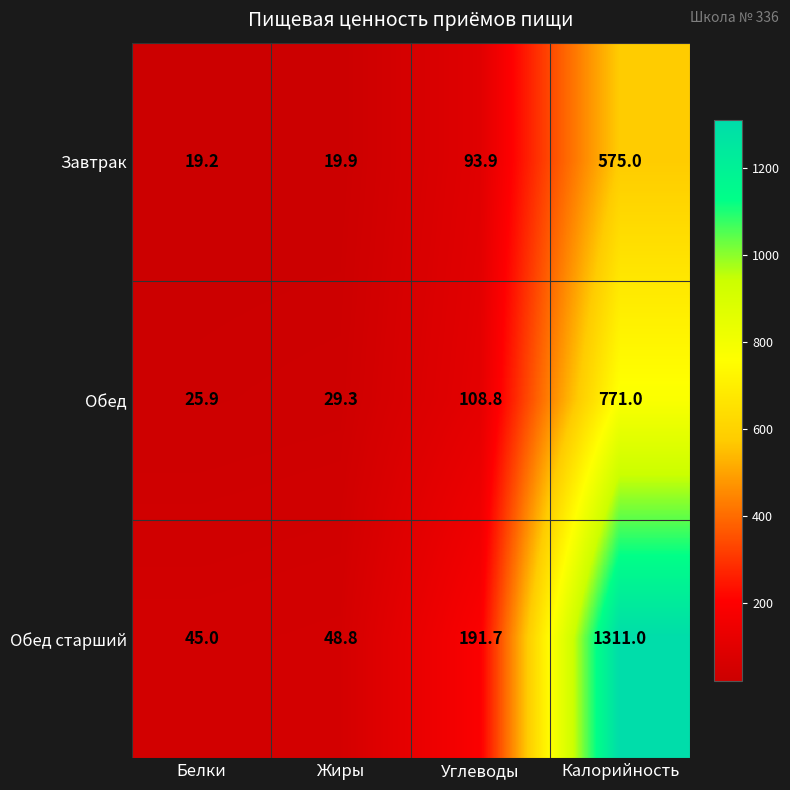

What is the lowest value of the Завтрак series?

19.2